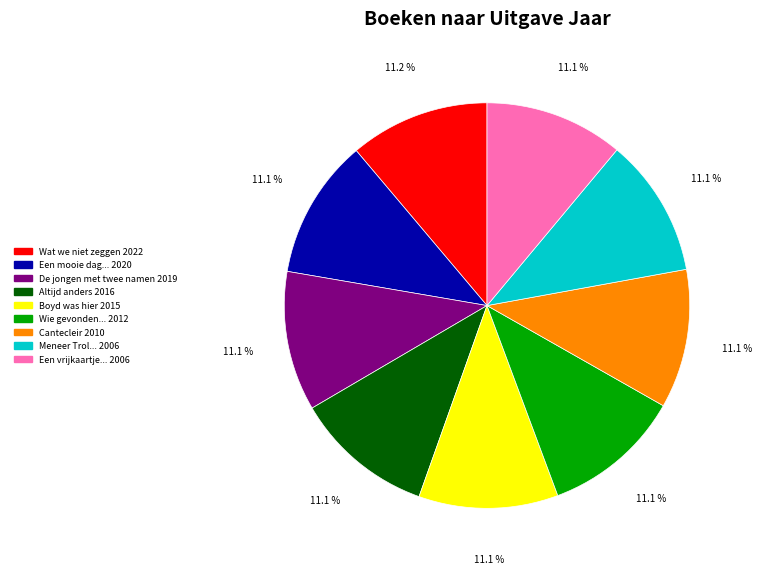

Count the number of slices in the pie.

9